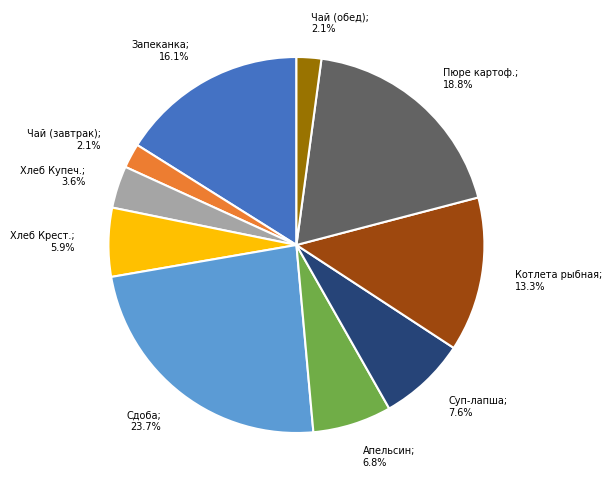

Is there a majority slice in this chart?

No